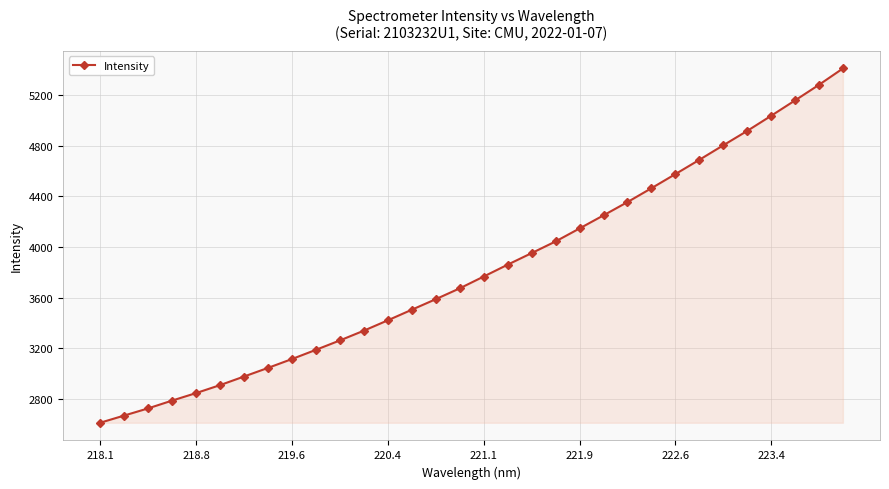

What is the maximum value shown in the chart?

5409.6